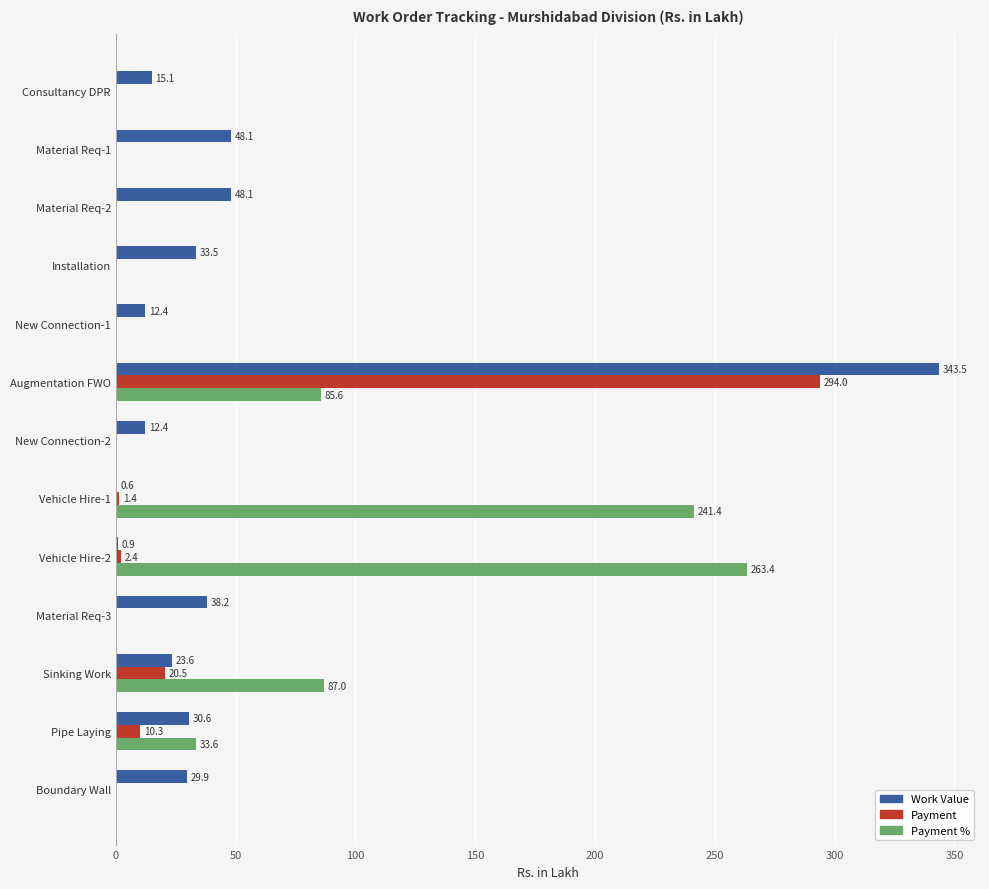

What is the maximum value shown in the chart?

343.5